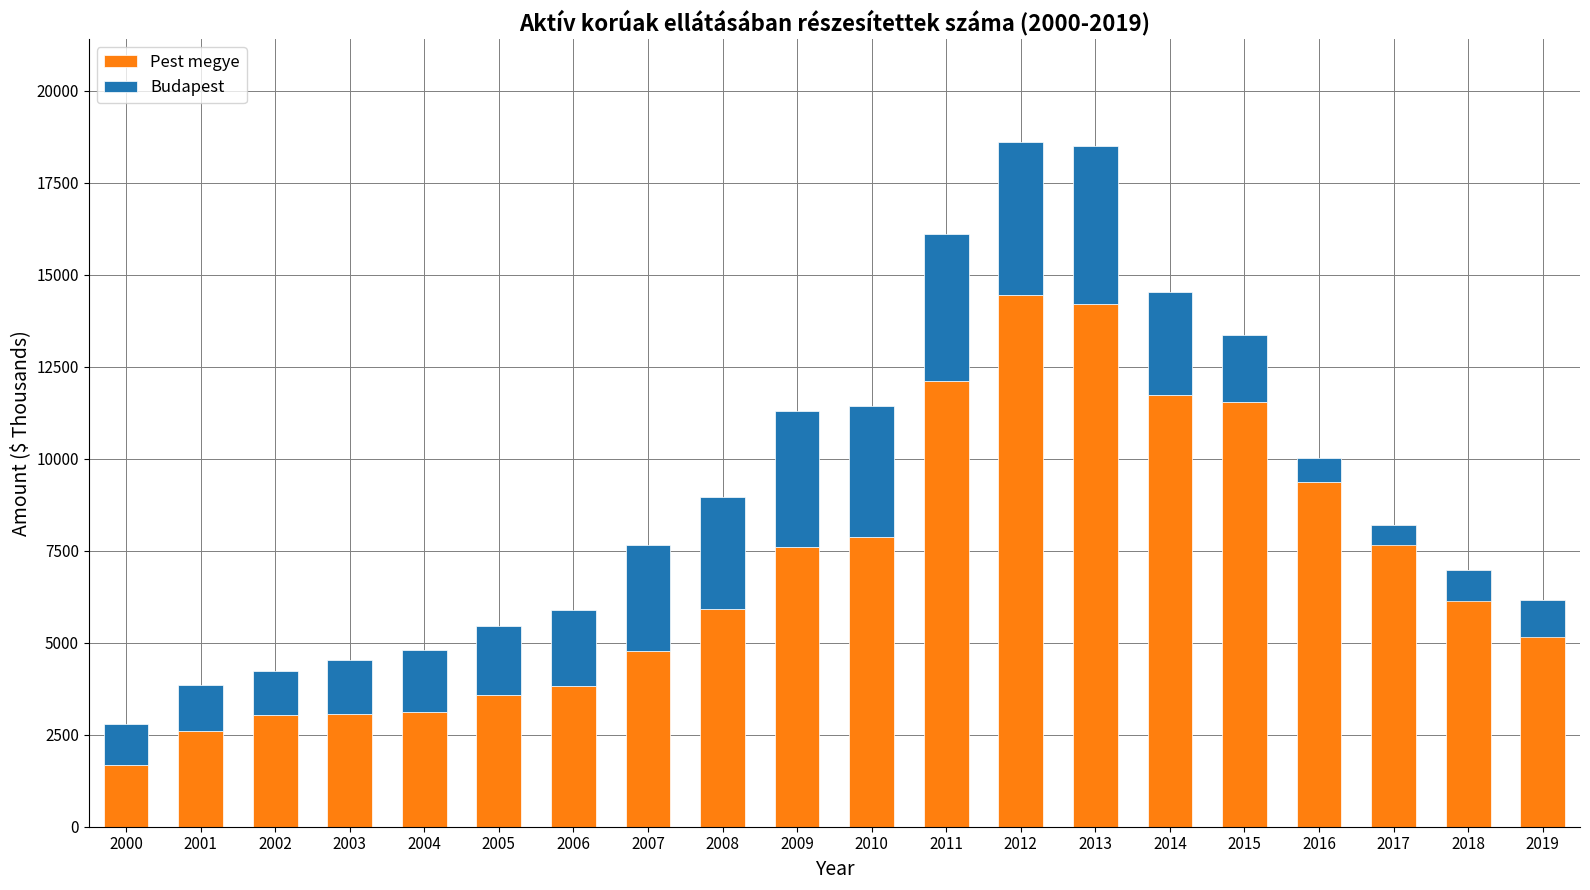

Is the value of Pest megye at 2015 greater than the value of Budapest at 2010?

Yes